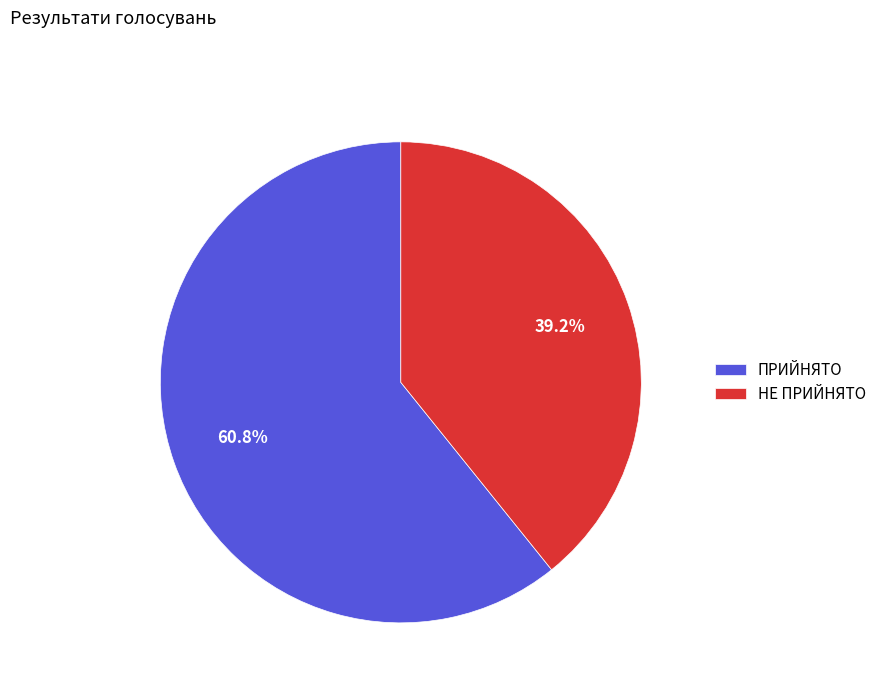

What percentage do НЕ ПРИЙНЯТО and ПРИЙНЯТО together represent?

100.0%